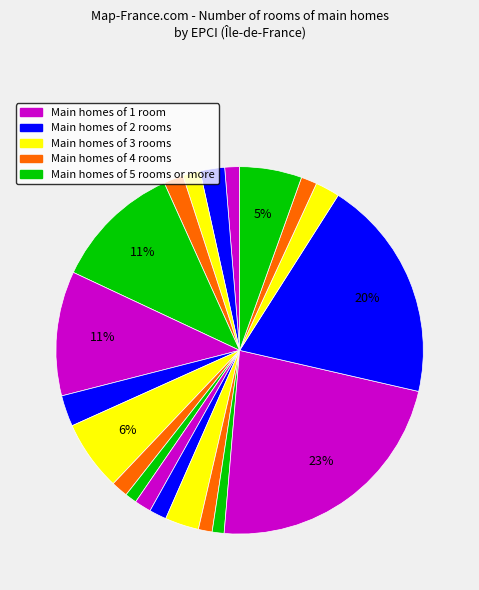

Which slice is the largest?

Grand Paris Seine et Oise (CU)